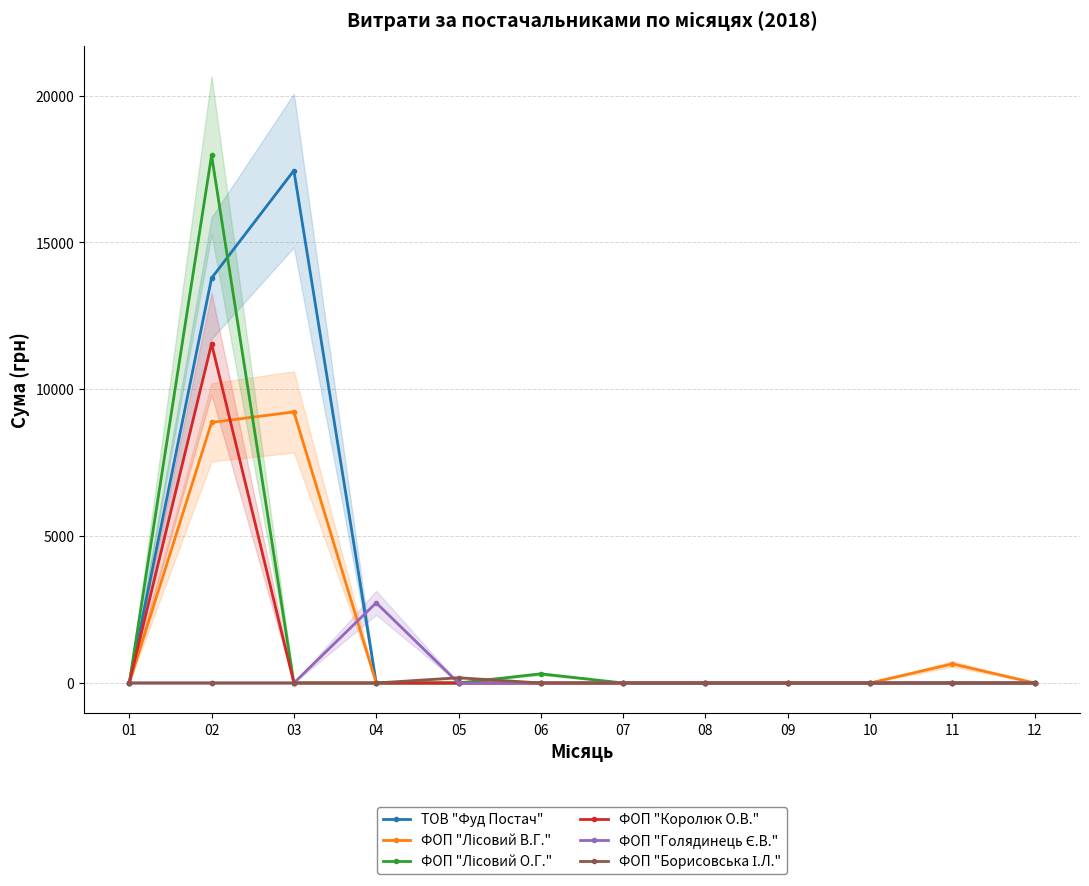

How many values in ФОП "Голядинець Є.В." are above zero?

1